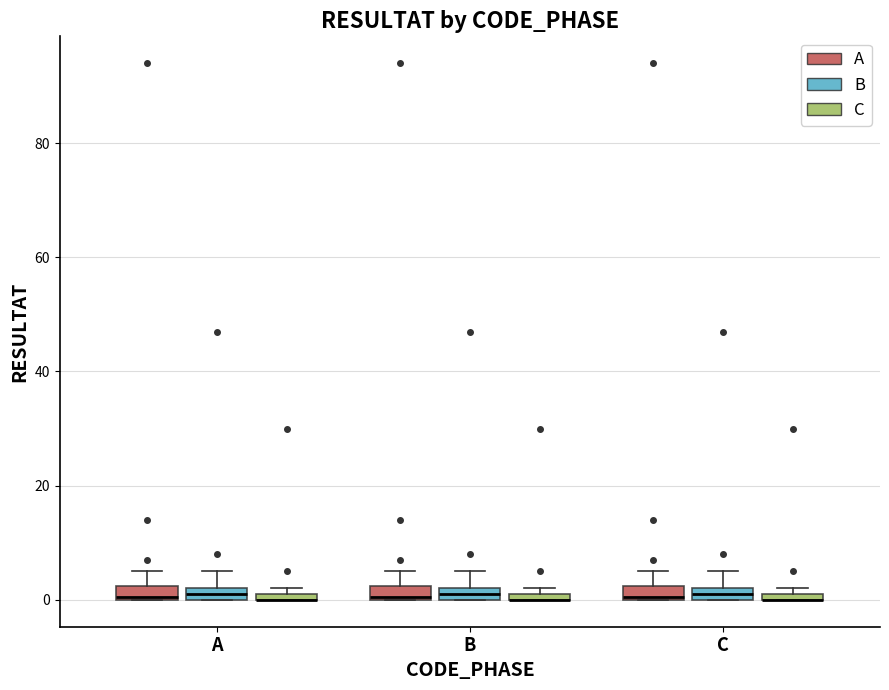

Where is the upper edge of the box for B (C) on the y-axis? The values are not printed on the chart, so give them approximately, as read against the axis.

2